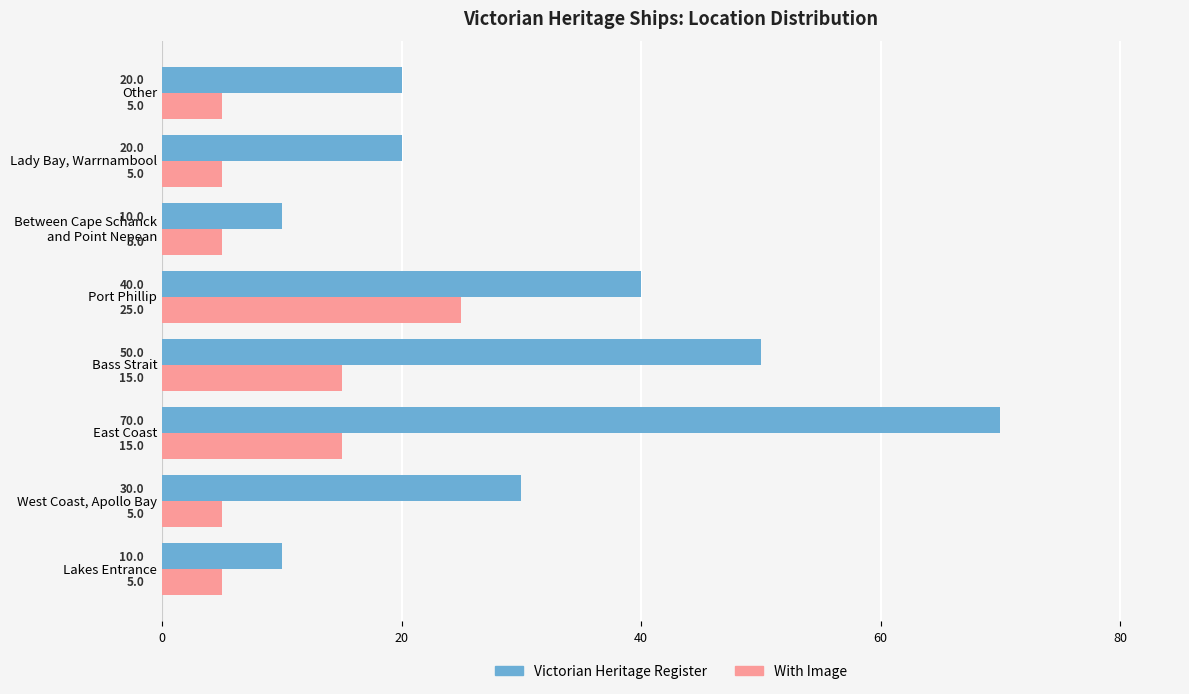

What is the sum of all With Image values?

80